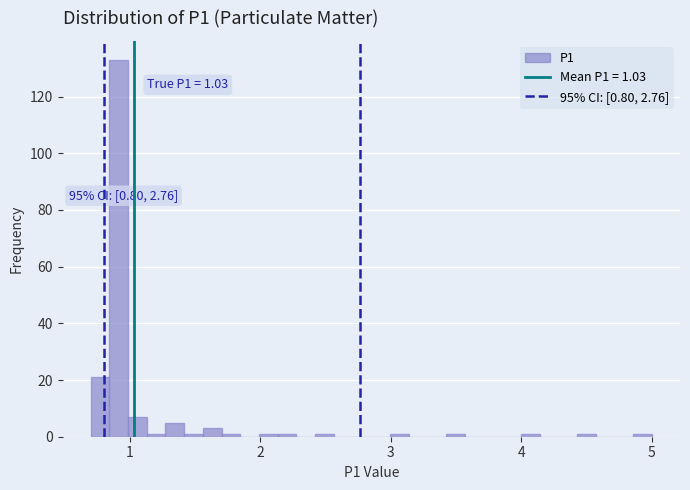

Around what value on the x-axis is the tallest bar? Give the approximate position of its centre, as read against the axis.

0.9